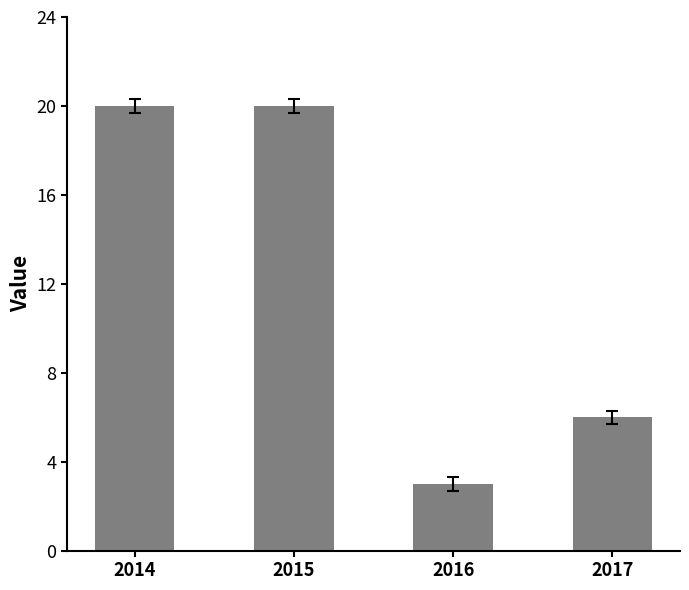

What is the ratio of the value at 2015 to the value at 2017?

3.3